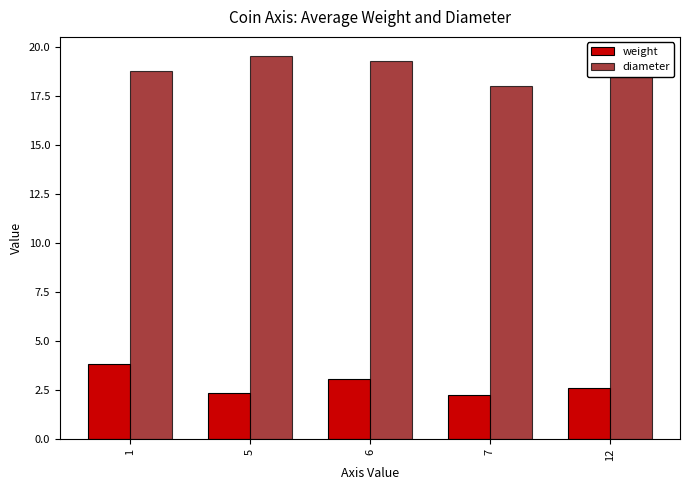

At 1, list the series in order from smallest to largest.

weight, diameter